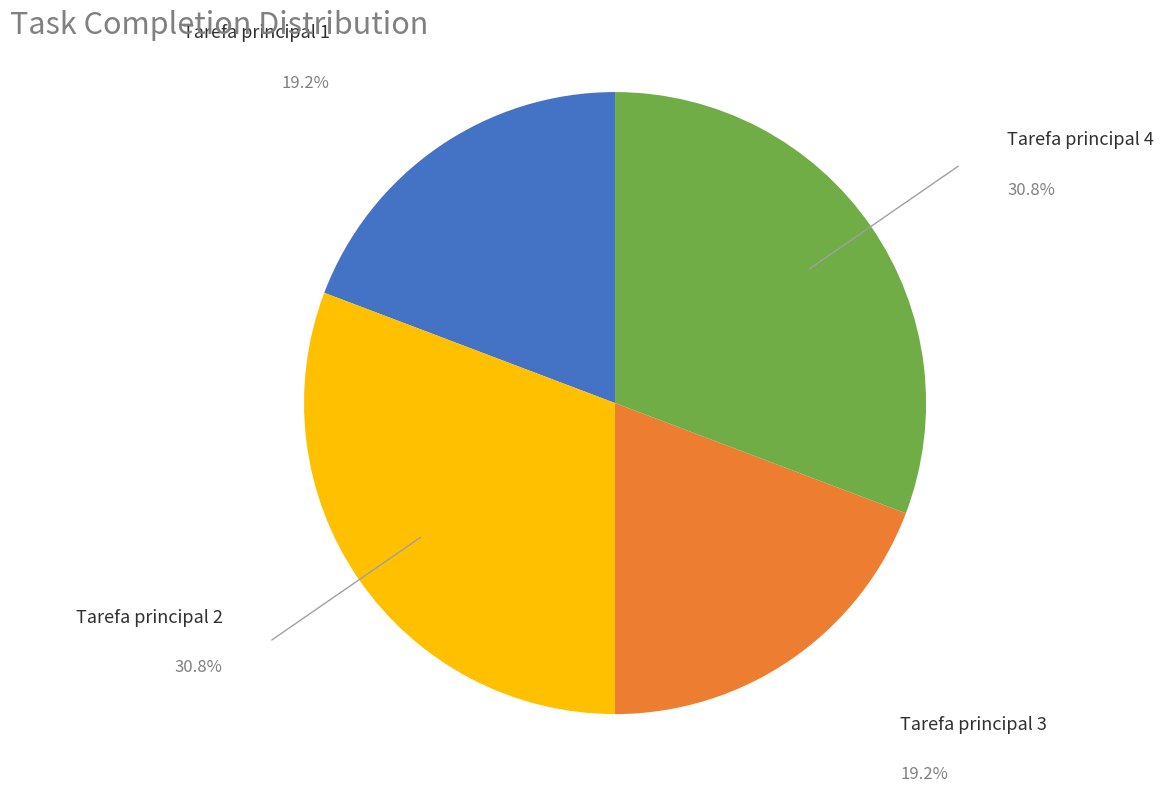

Is it true that Tarefa principal 2 is 38% of the pie?

False